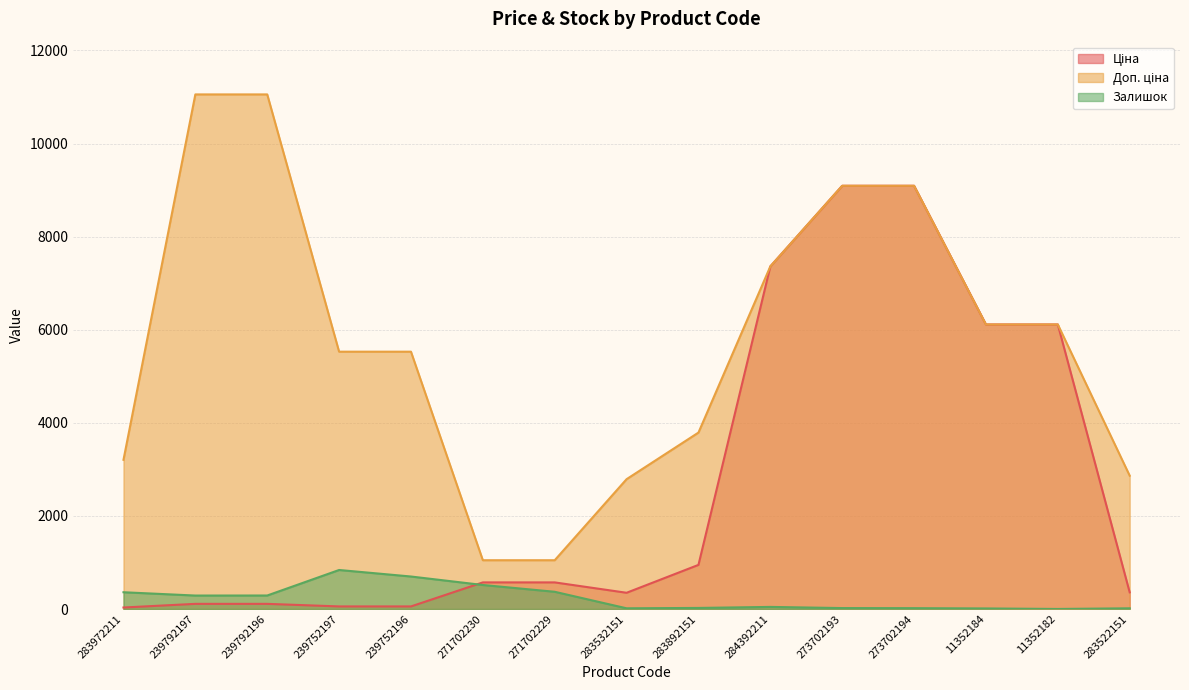

List the series in order of their peak value, lowest first.

Залишок, Ціна, Доп. ціна